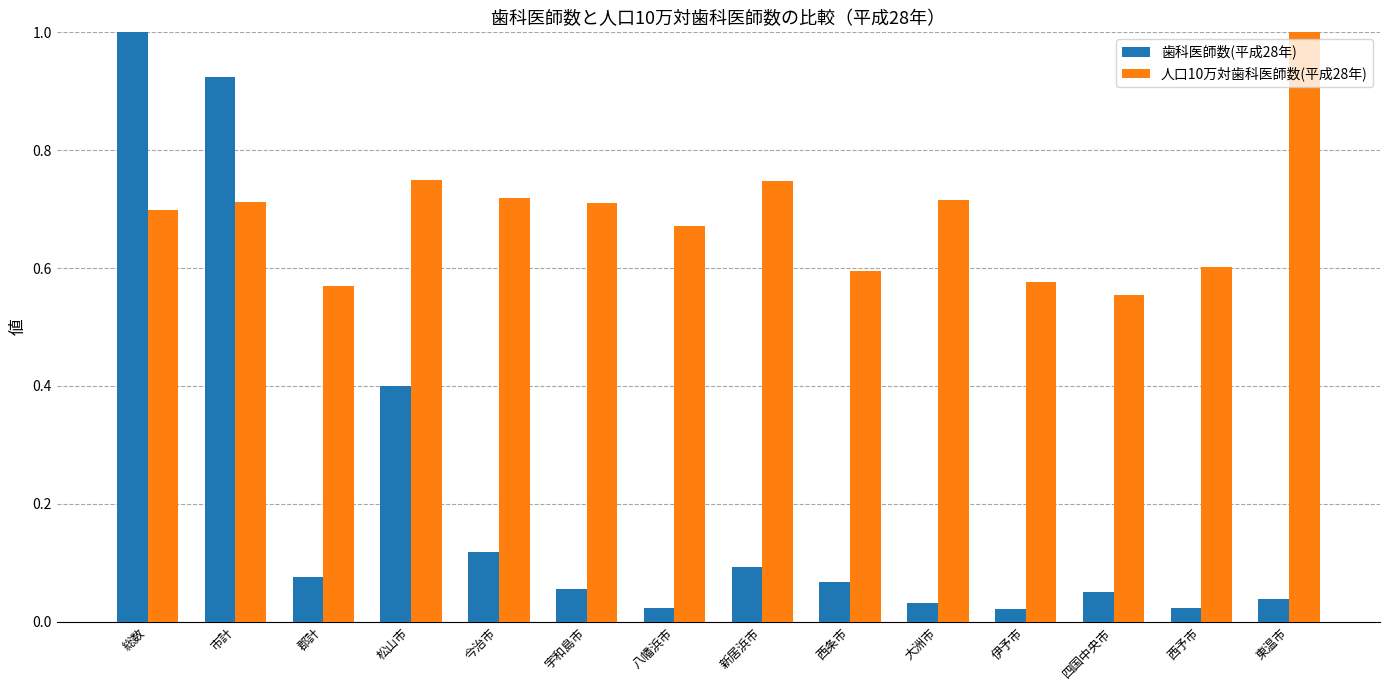

Which category has the highest value in the 歯科医師数(平成28年) series?

総数